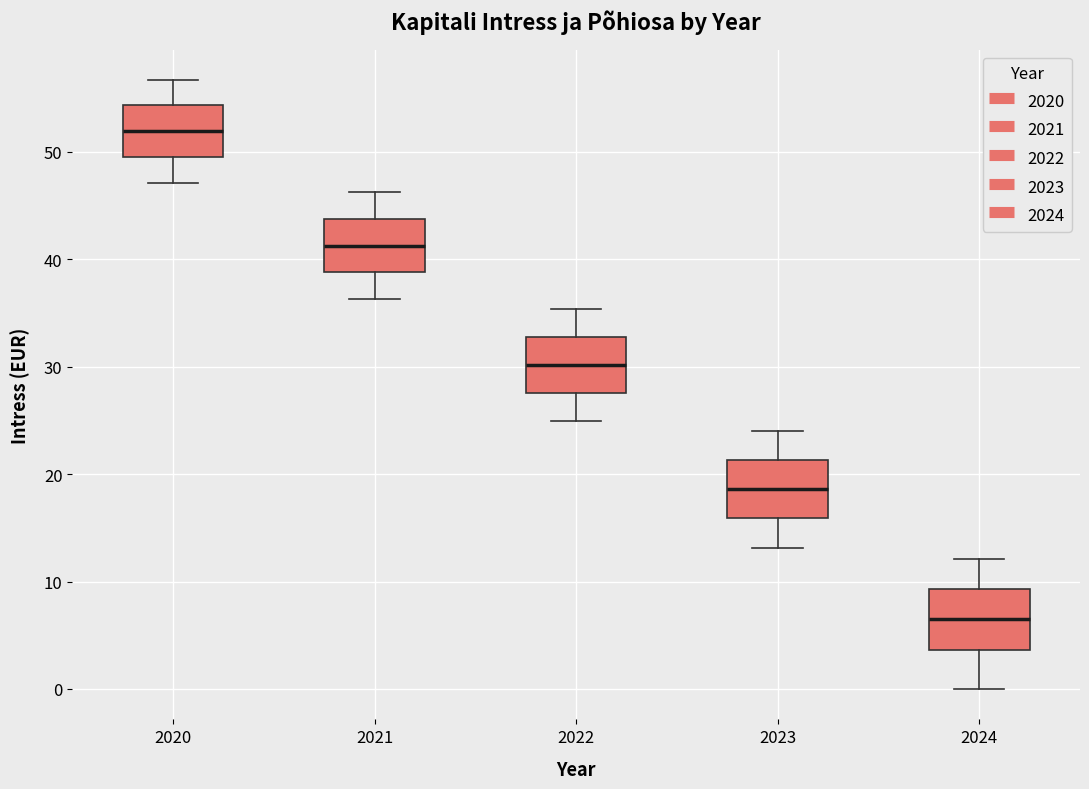

Where does the upper whisker of the box at x = 2023 end on the y-axis? The values are not printed on the chart, so give them approximately, as read against the axis.

24